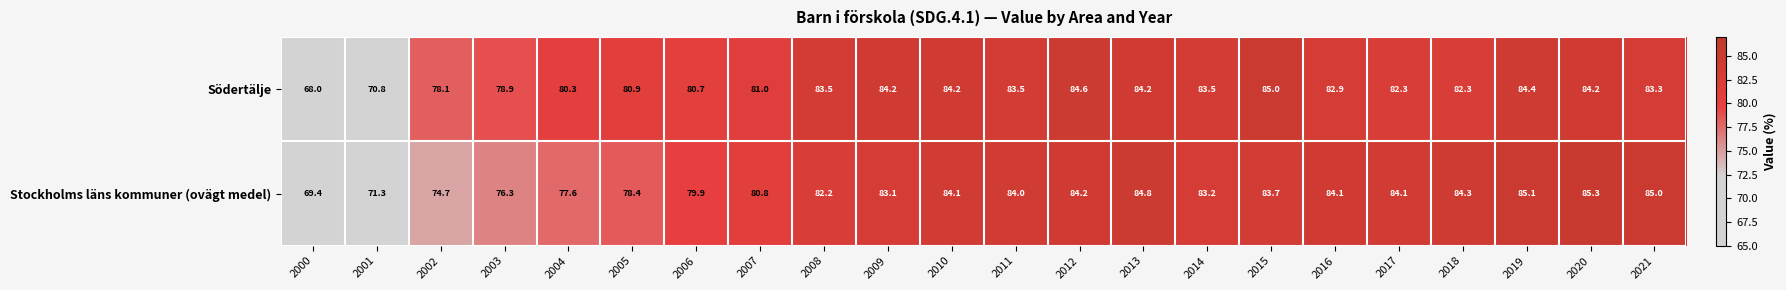

What is the difference between the maximum and minimum values in the Stockholms läns kommuner (ovägt medel) series?

15.9